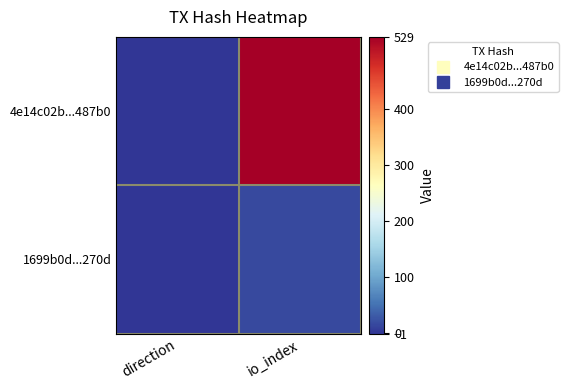

At which category does the chart reach its peak across all series?

io_index